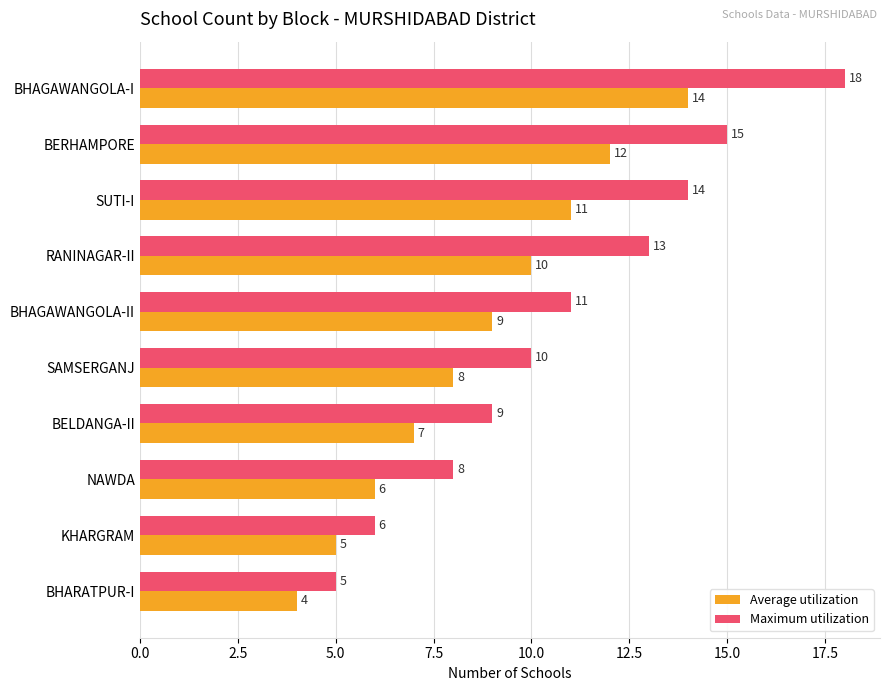

Count the Average utilization values in the range 6 to 11.

6